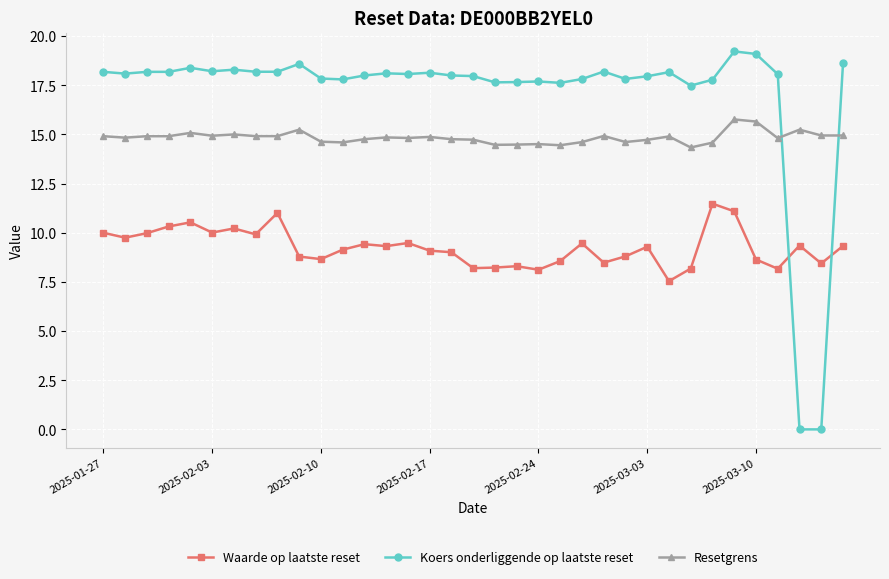

Which series has the largest total across all categories?

Koers onderliggende op laatste reset